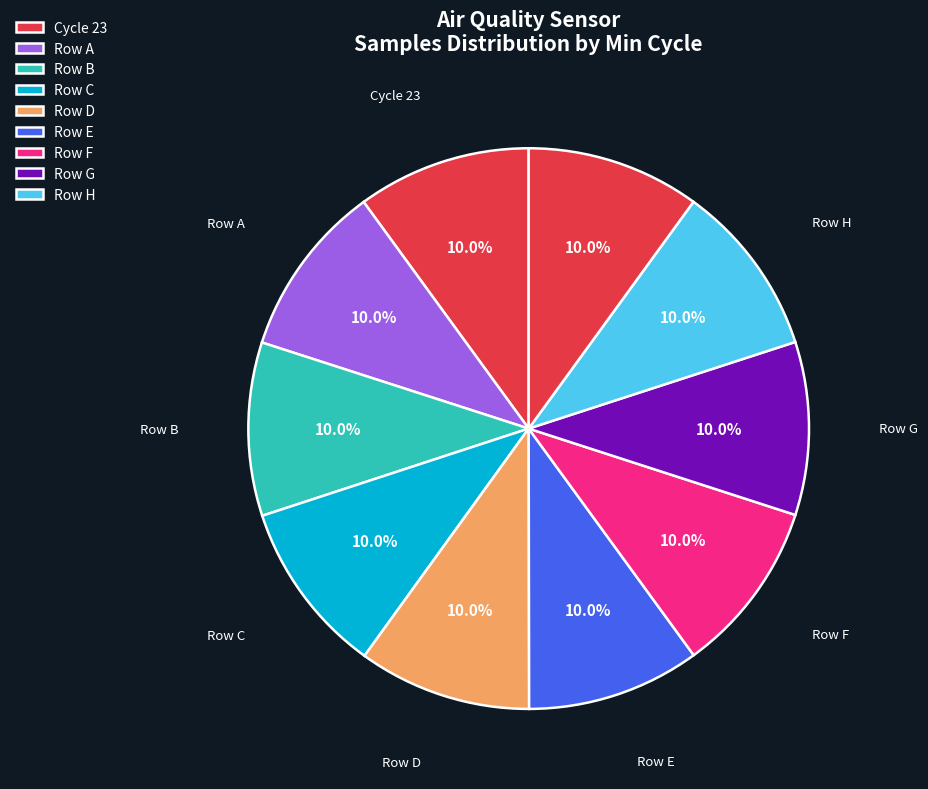

How many slices are in this pie chart?

10